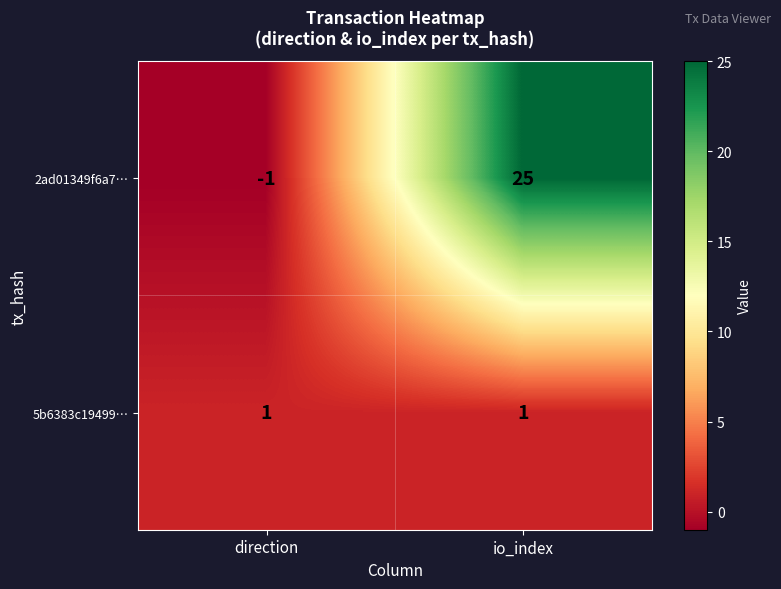

At which label does 2ad01349f6a7… reach its peak?

io_index